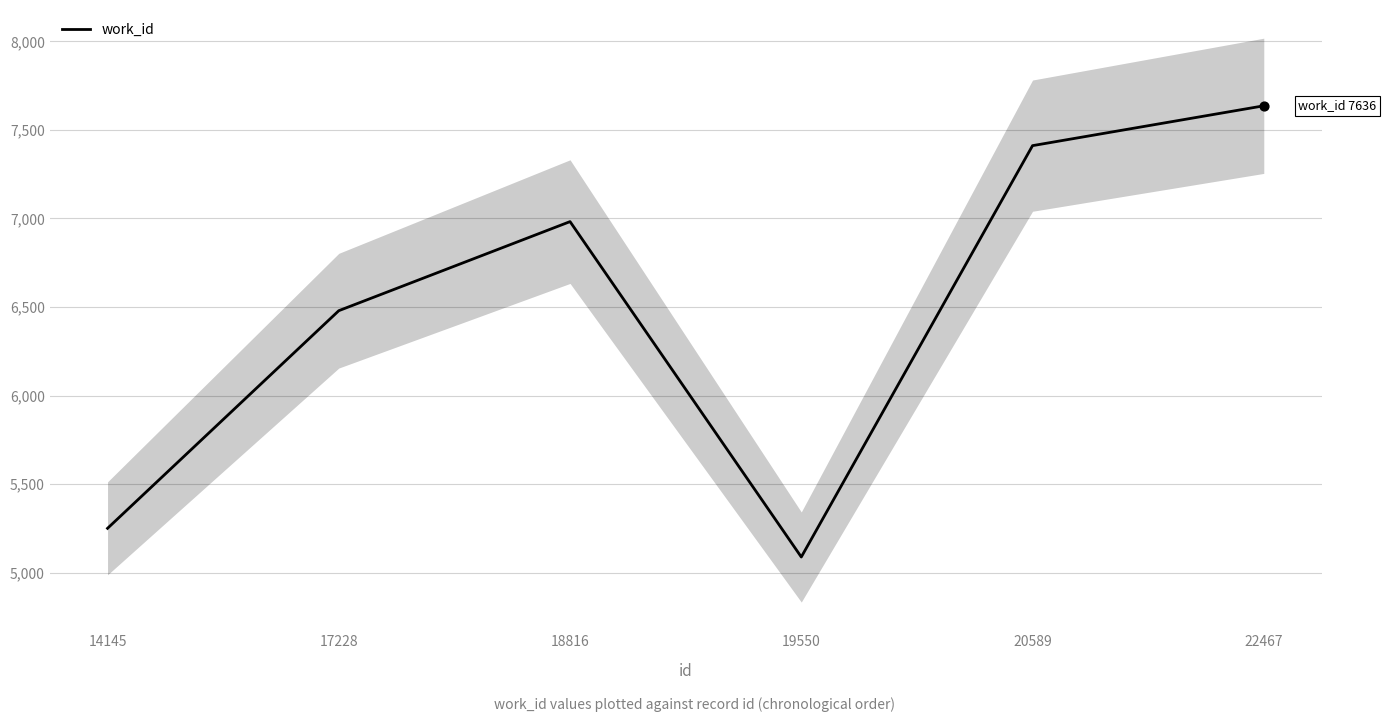

What is the change in value from 19550 to 22467?

+2548